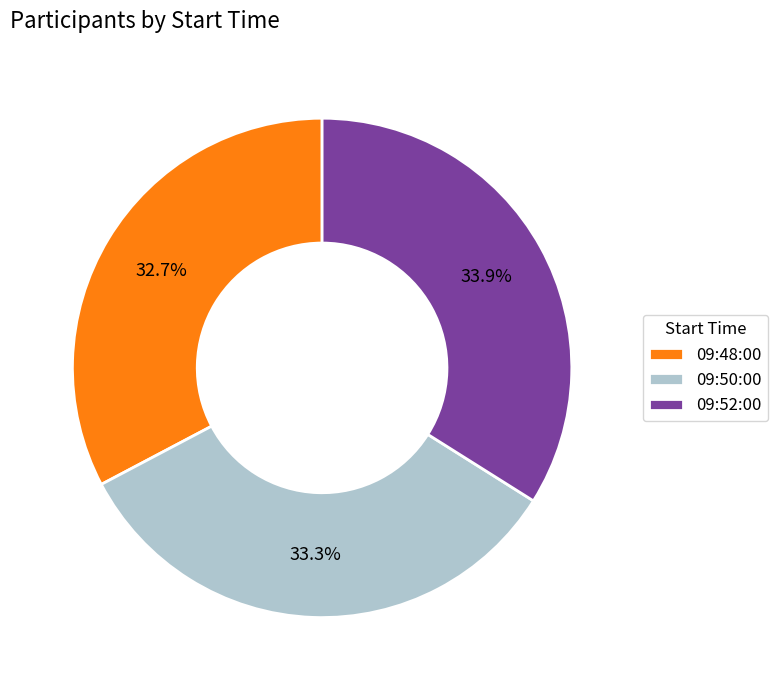

Does 09:50:00 represent more than half of the total?

No